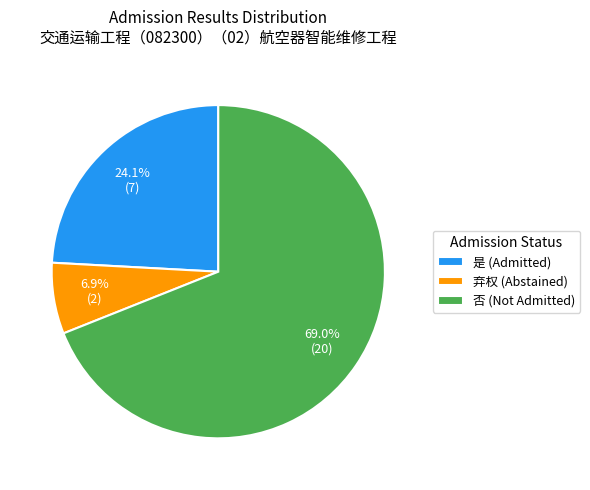

What portion of the pie excludes 是?

75.9%